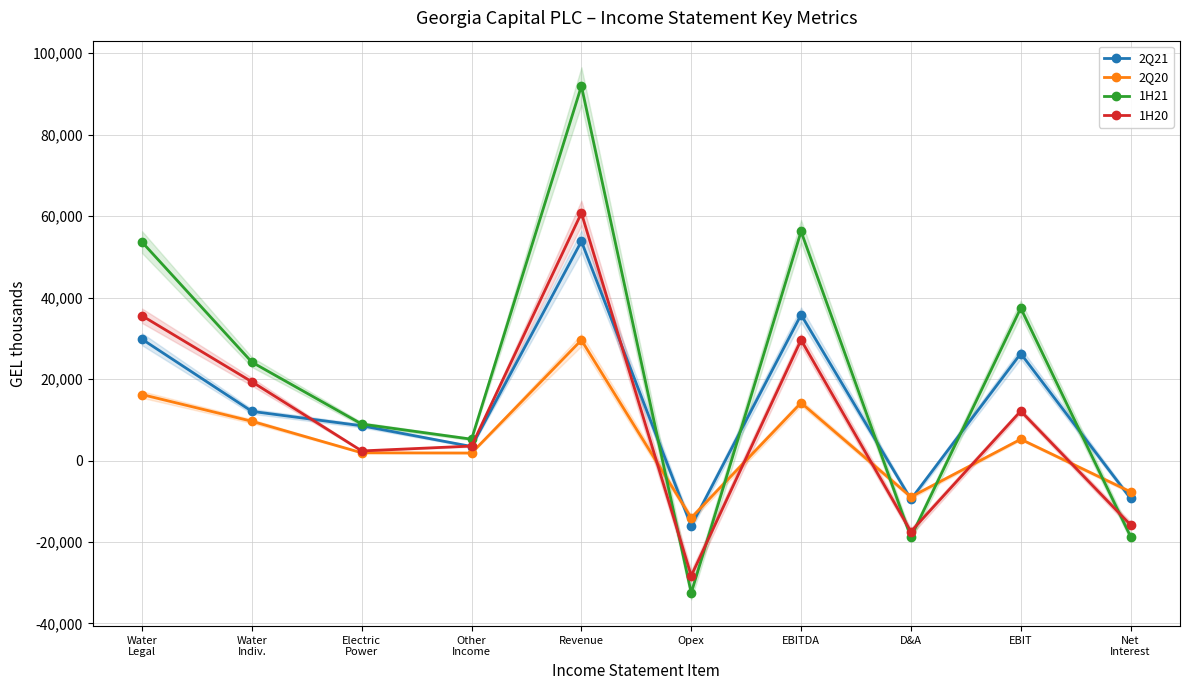

What is the total value across all series at EBITDA?

135816